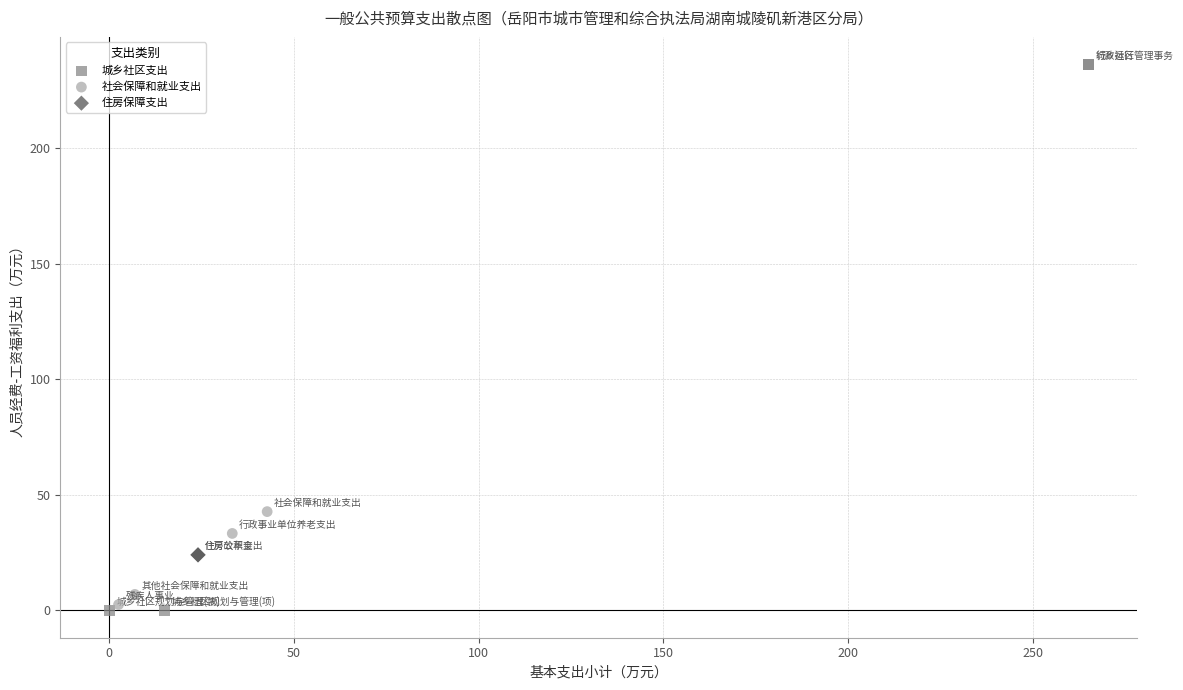

Which series contains the highest Y value?

城乡社区支出